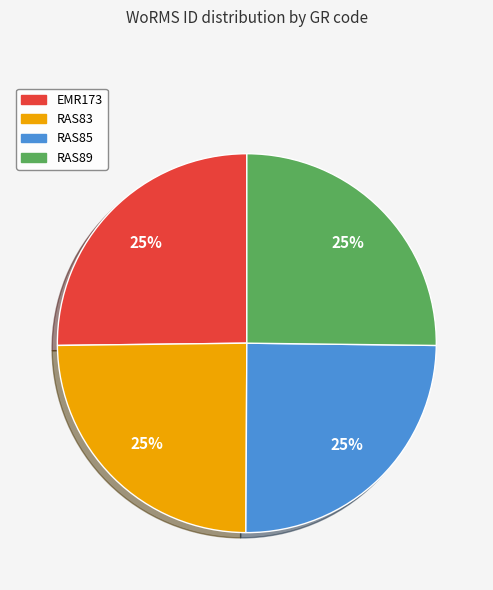

How many segments does this pie chart have?

4